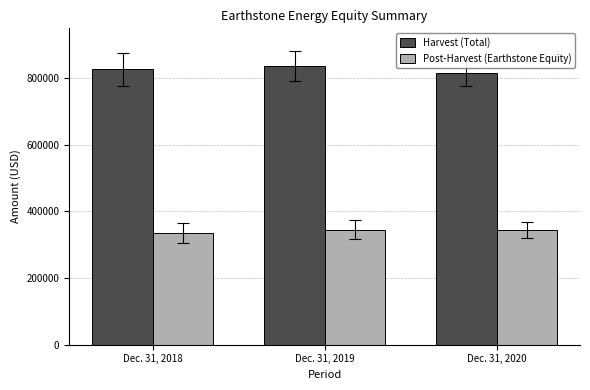

At which label is Harvest (Total) closest to 825643?

Dec. 31, 2018